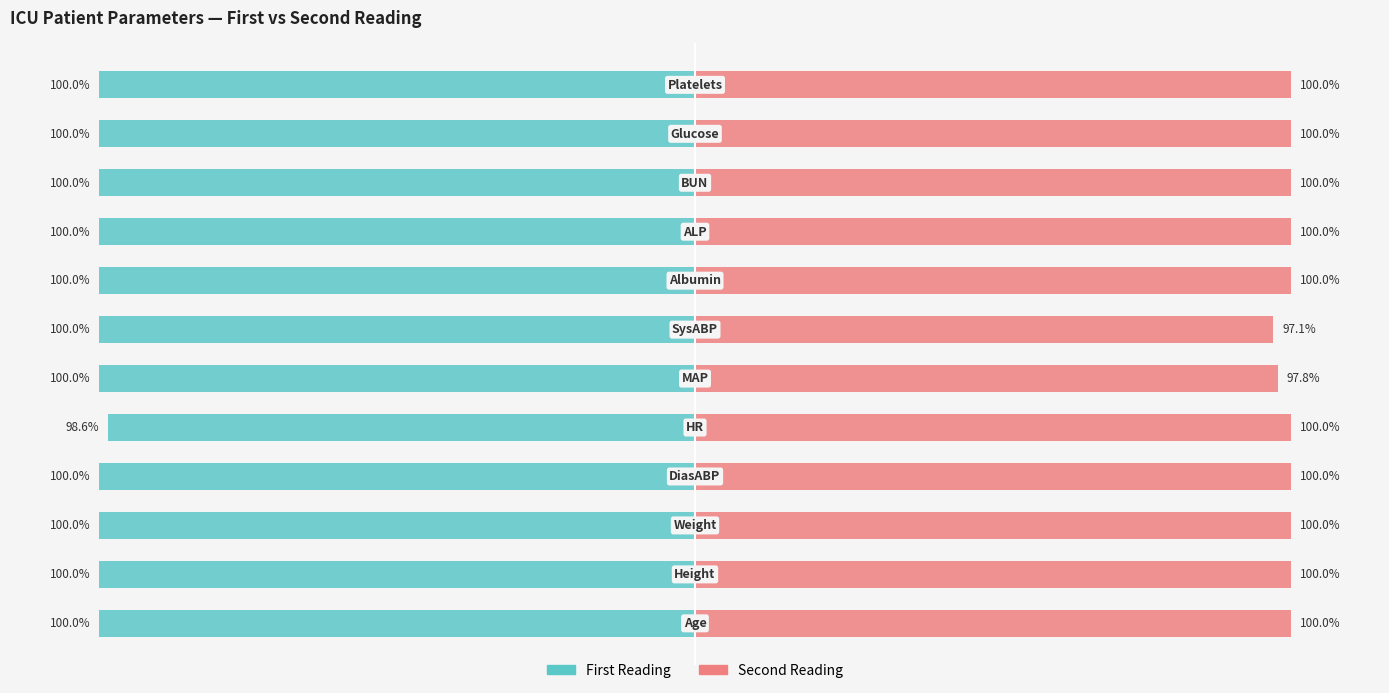

Is the value of First Reading at 6 greater than the value of Second Reading at 2?

No